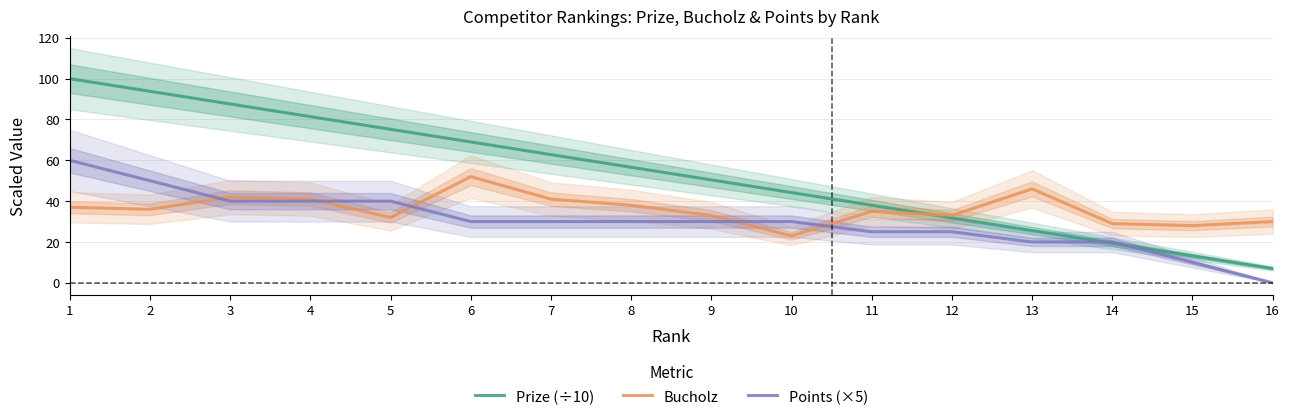

What is the value of the Points (×5) point at the 1st from the left?

60.0